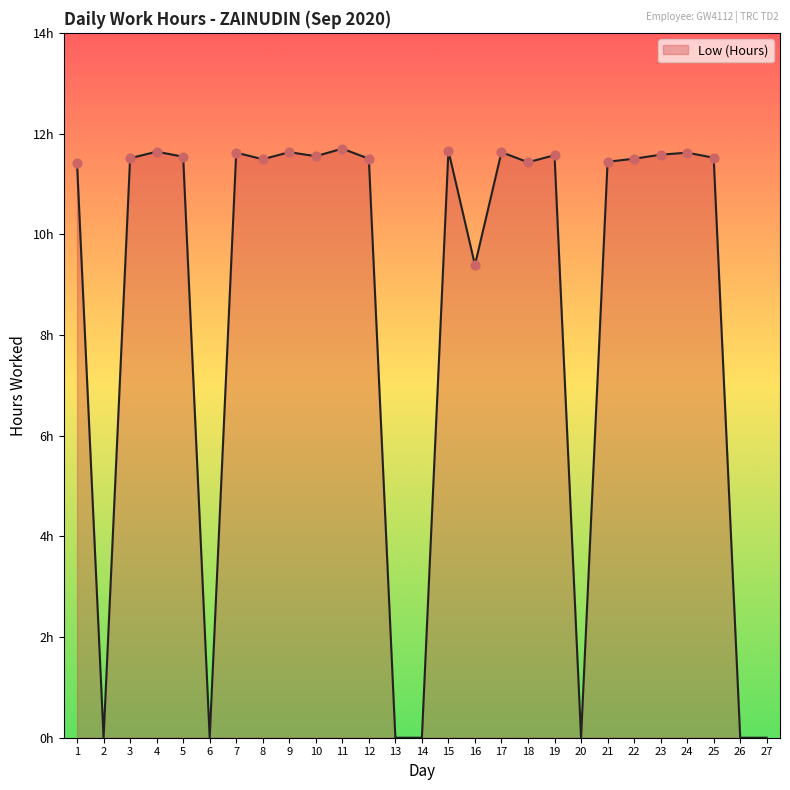

Between 5 and 23, which is larger?

23